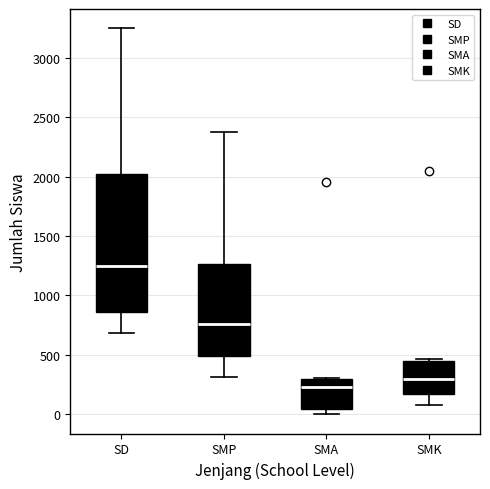

Reading left to right, read every box against the y-axis: the position of its median line, the range the box covers, and the ends of its whiskers. The values are not printed on the chart, so give them approximately, as read against the axis.

SD: median 1250, box 850 to 2000, whiskers 700 to 3250
SMP: median 750, box 500 to 1250, whiskers 300 to 2400
SMA: median 250, box 50 to 300, whiskers 0 to 300
SMK: median 300, box 150 to 450, whiskers 100 to 450 (just above the box's upper edge)